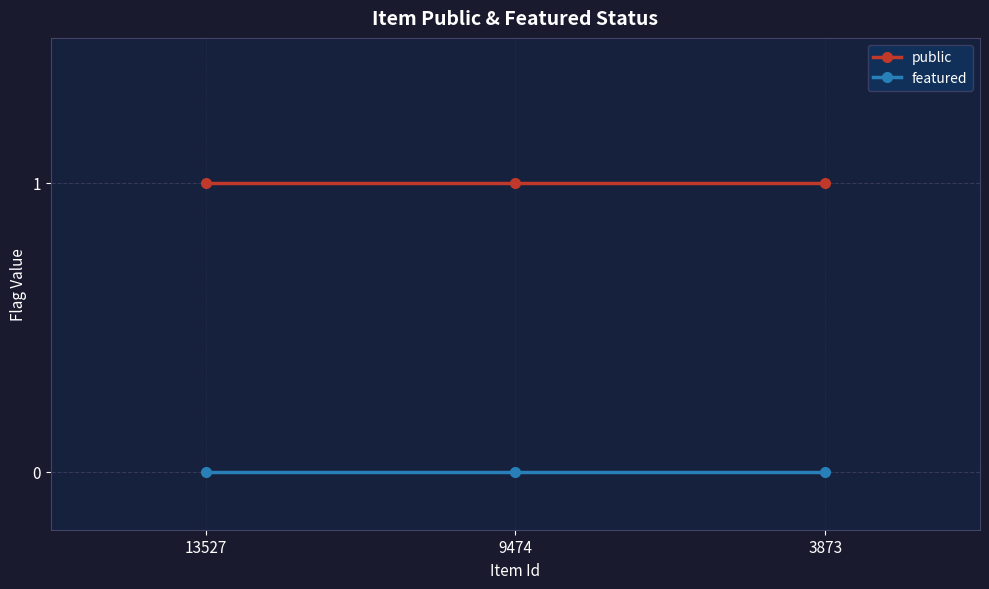

How many series are shown in this chart?

2